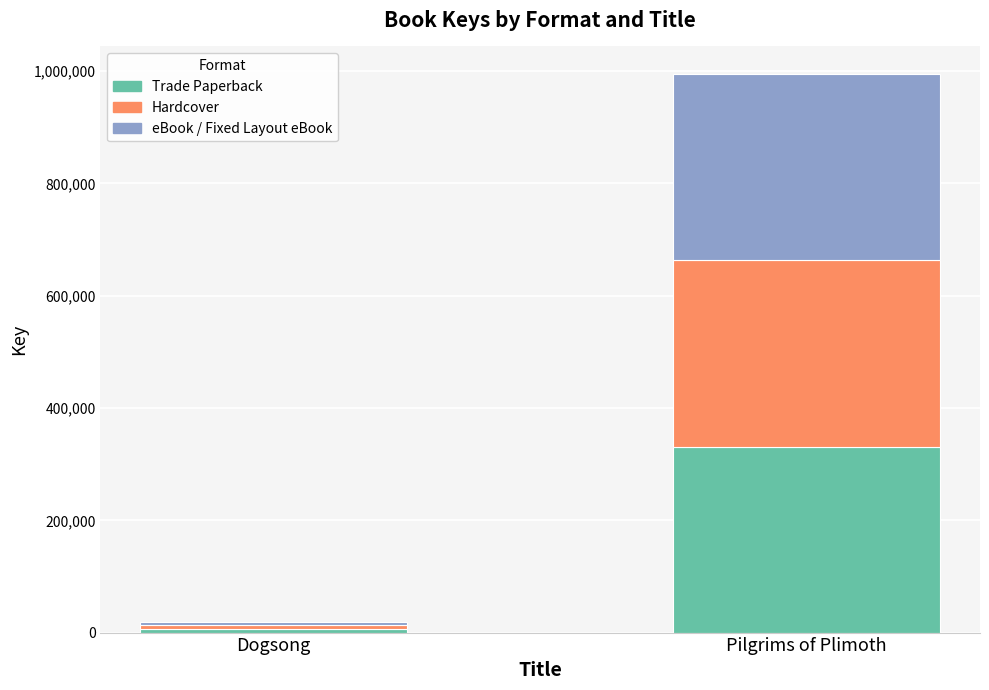

What is the maximum value for Trade Paperback?

331461